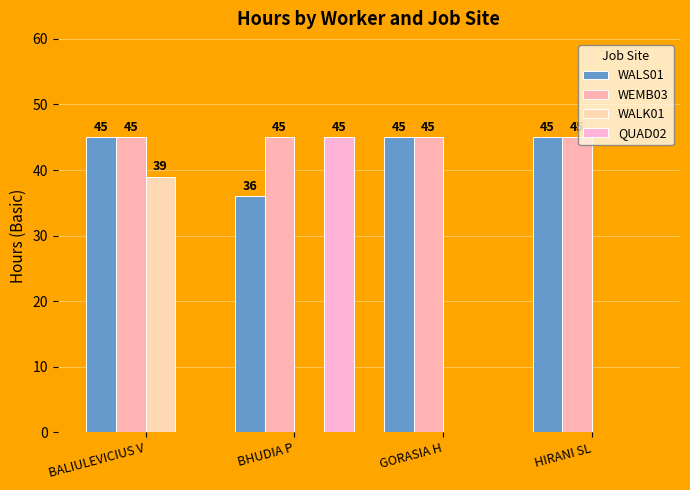

Count the number of data series in this chart.

4